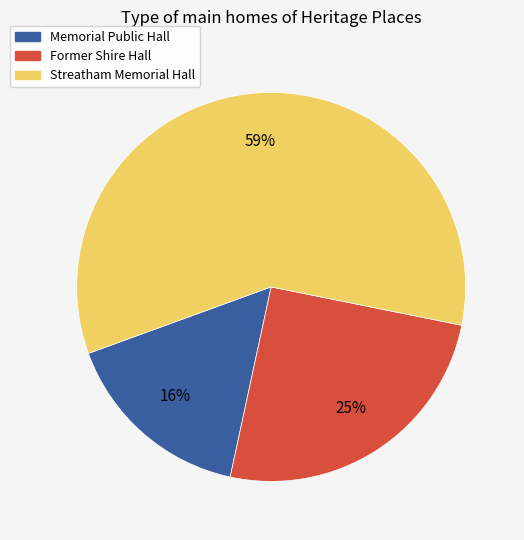

Is there a majority slice in this chart?

Yes